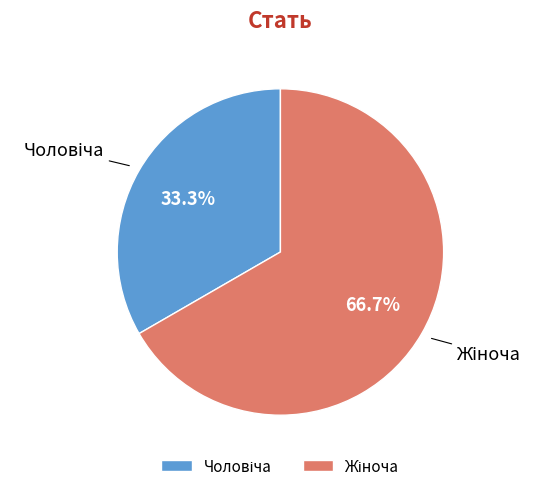

Is there a majority slice in this chart?

Yes